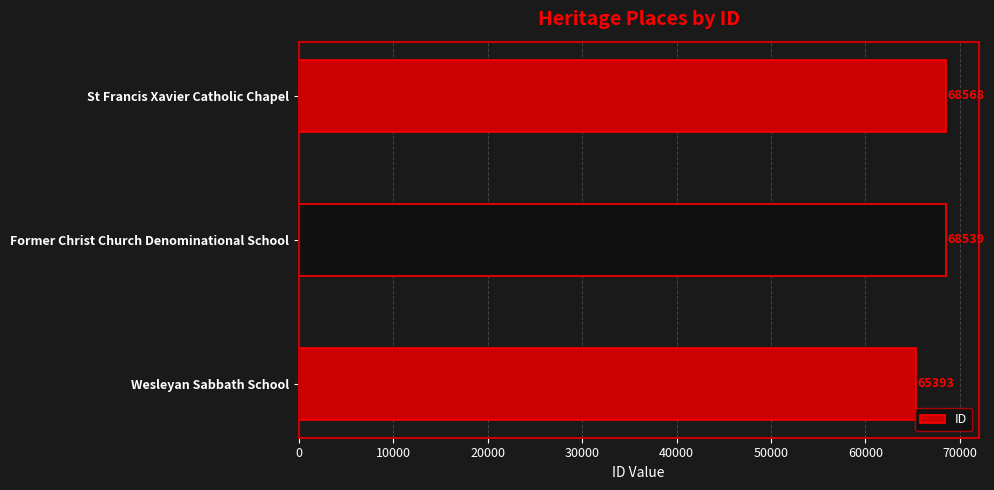

The chart shows a value of 65393 at Wesleyan Sabbath School. True or false?

True